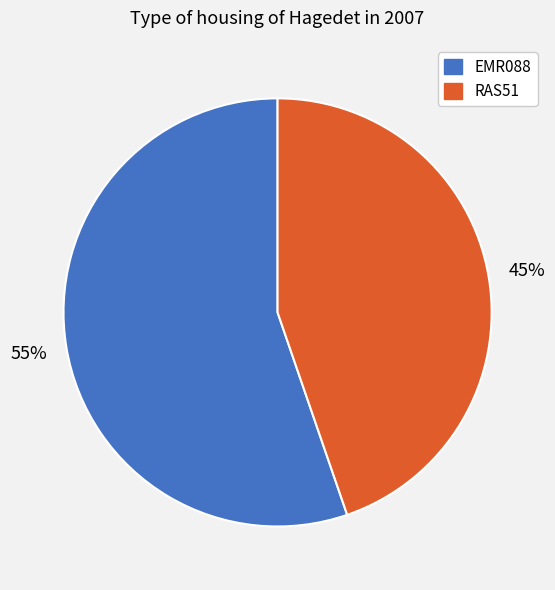

What percentage is the RAS51 slice, to the nearest percent?

45%